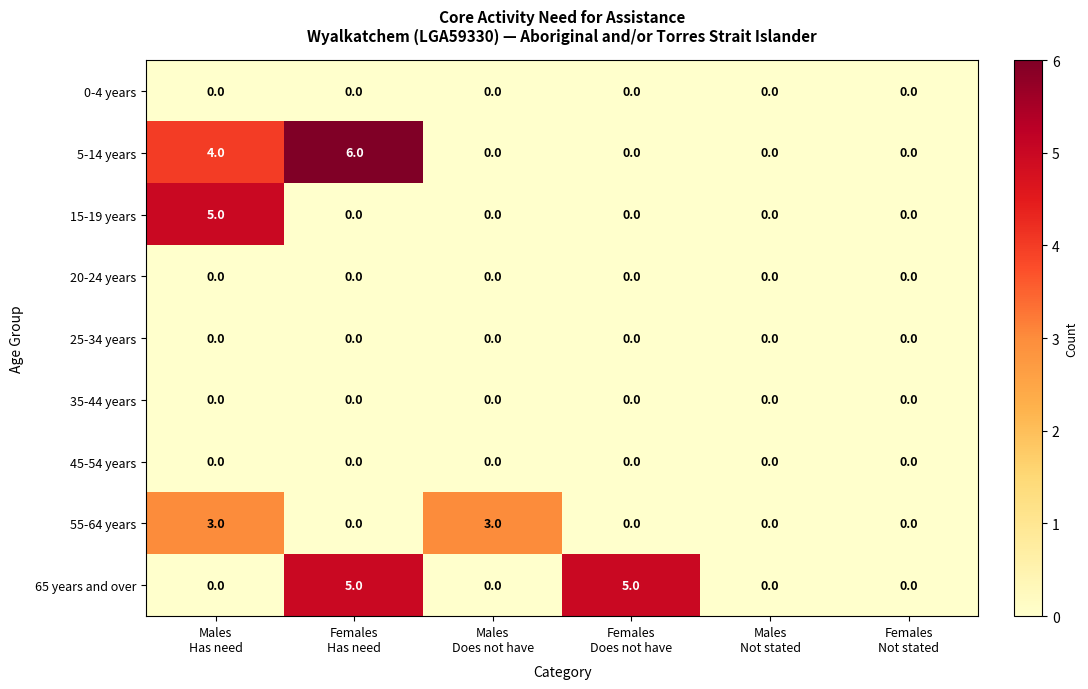

What is the difference between the maximum and minimum values in the 55-64 years series?

3